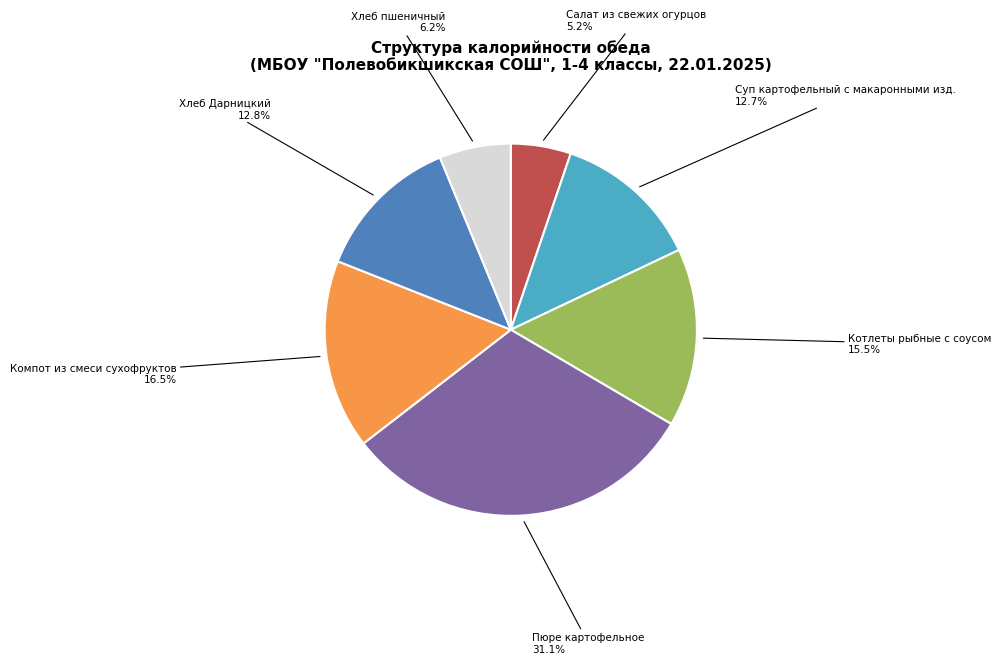

Does Котлеты рыбные с соусом account for over 50% of the chart?

No